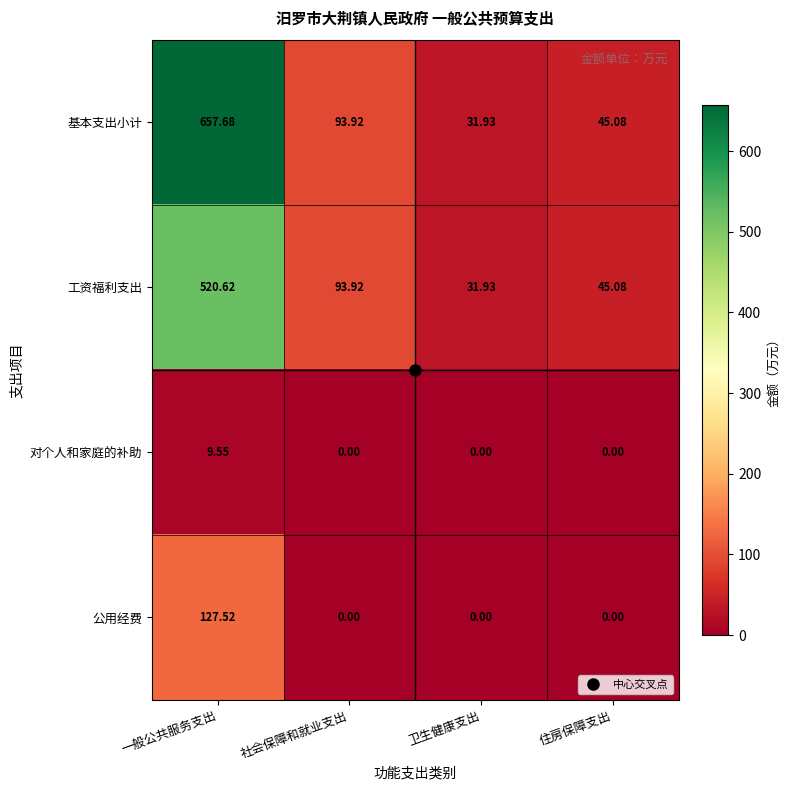

At which label does 工资福利支出 first exceed 93?

一般公共服务支出